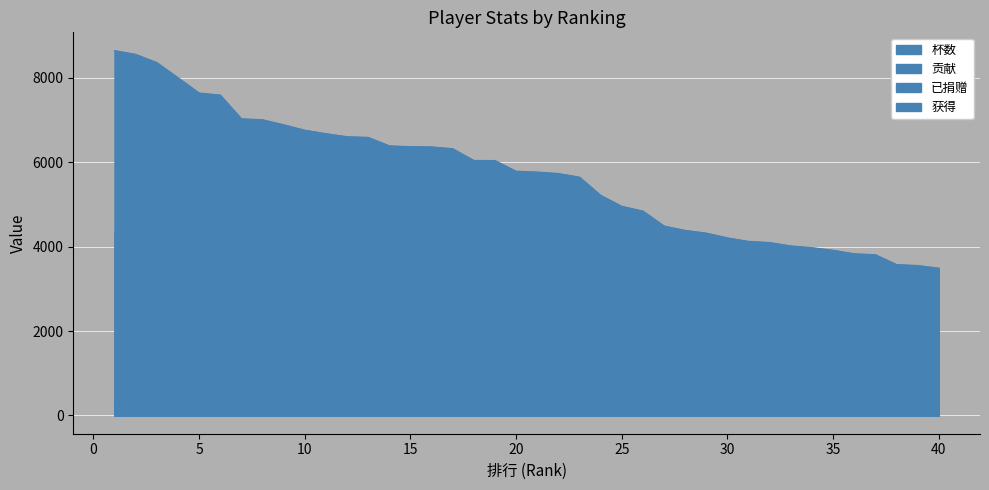

What is the value of the 贡献 point at the 39th from the left?

355